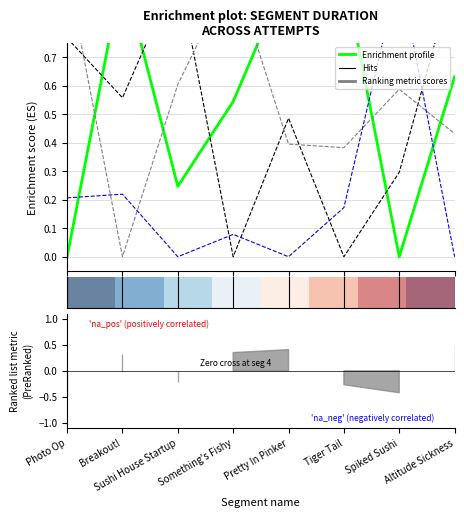

The row_0 series shows 0.0 at Photo Op. True or false?

True